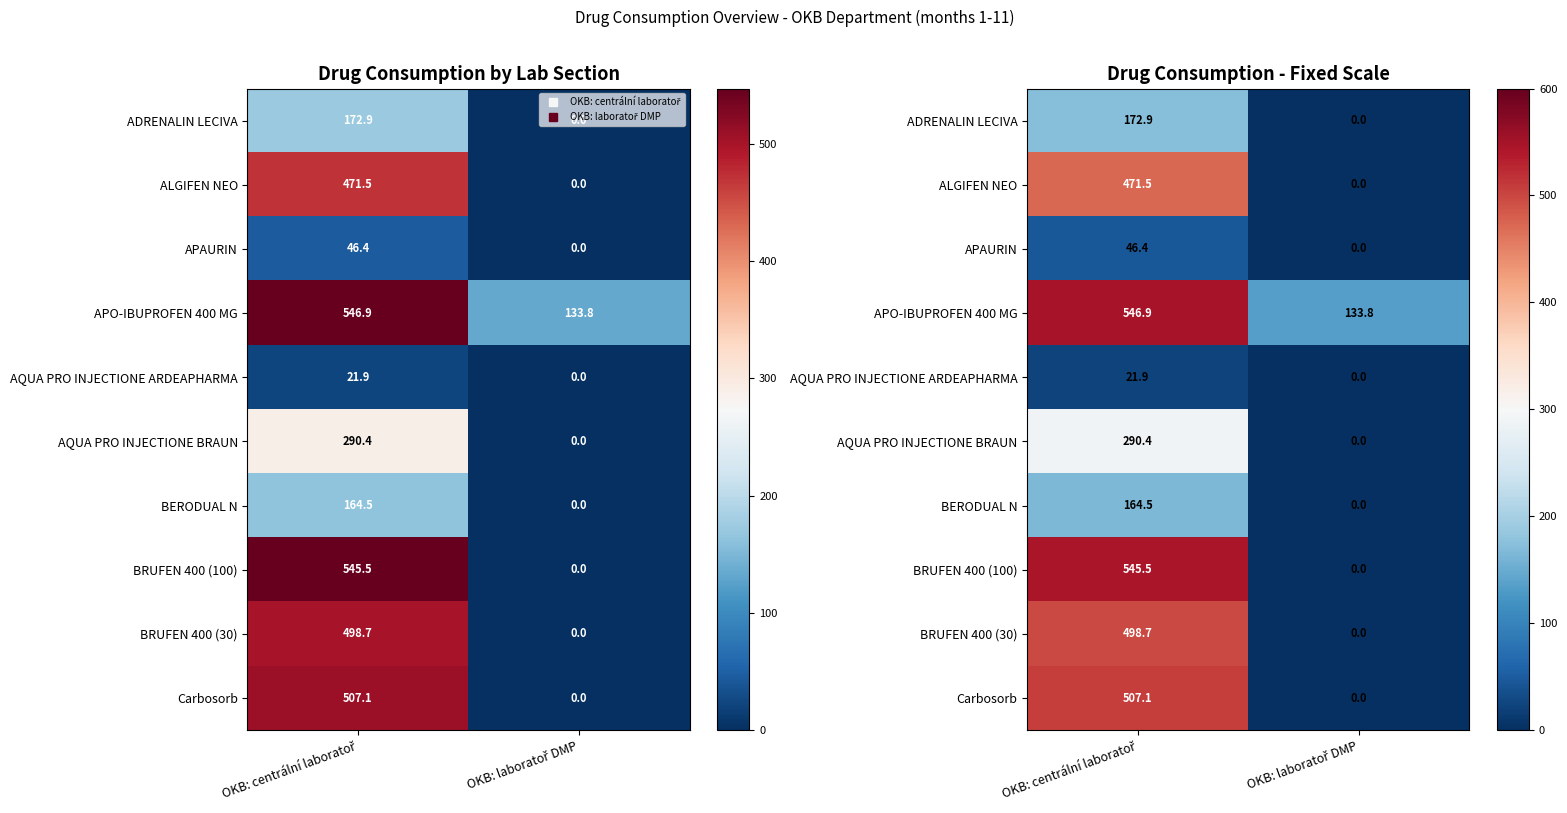

The BRUFEN 400 (100) series shows 154.4 at OKB: centrální laboratoř. True or false?

False